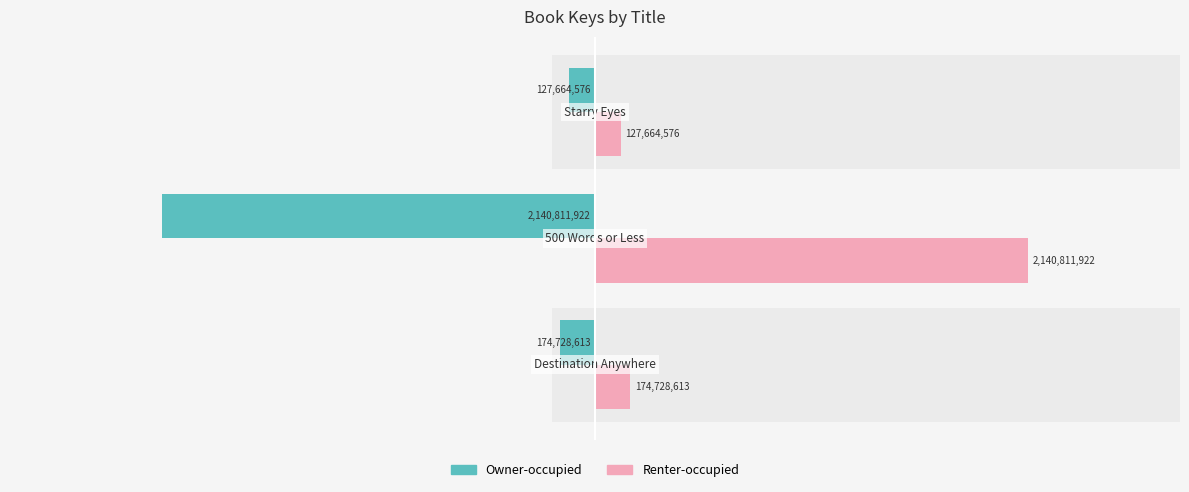

What is the minimum value shown in the chart?

-2140811922